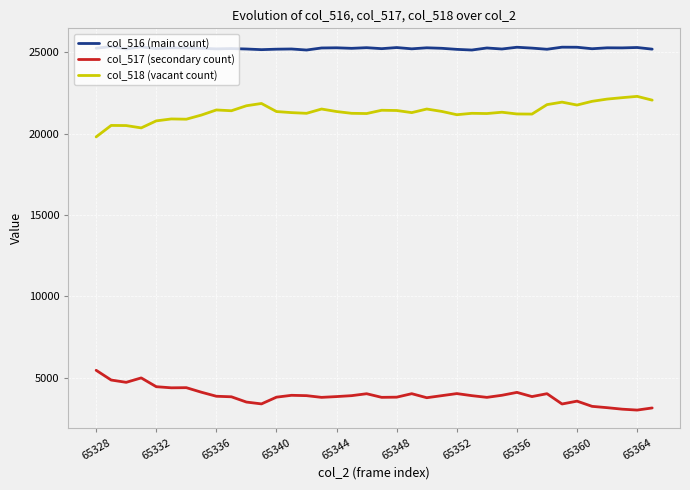

True or false: col_517 (secondary count) and col_518 (vacant count) cross at least once.

False